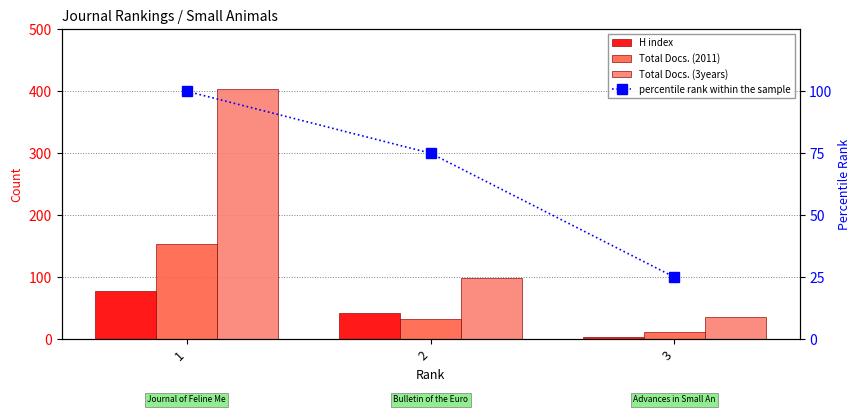

What is the difference between the maximum and minimum values in the Total Docs. (2011) series?

141